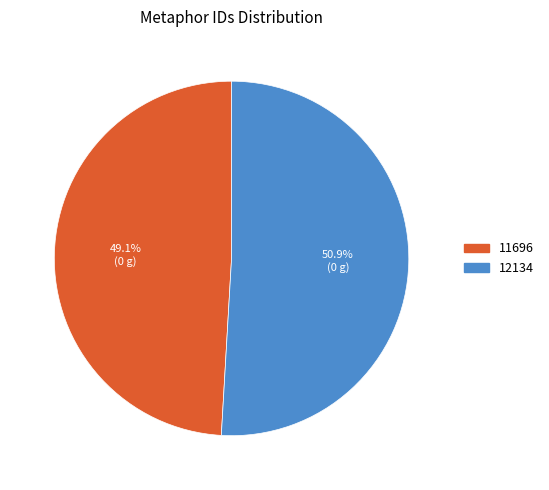

Approximately how many times larger is the value at 12134 compared to 11696?

1.0